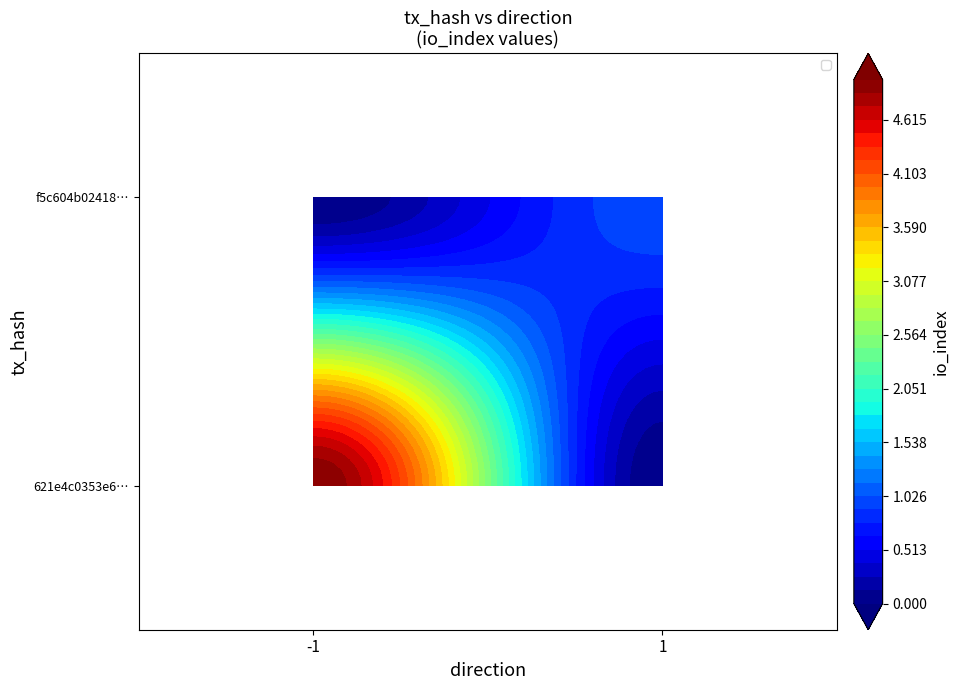

What is the spread (max minus min) of values at -1?

5